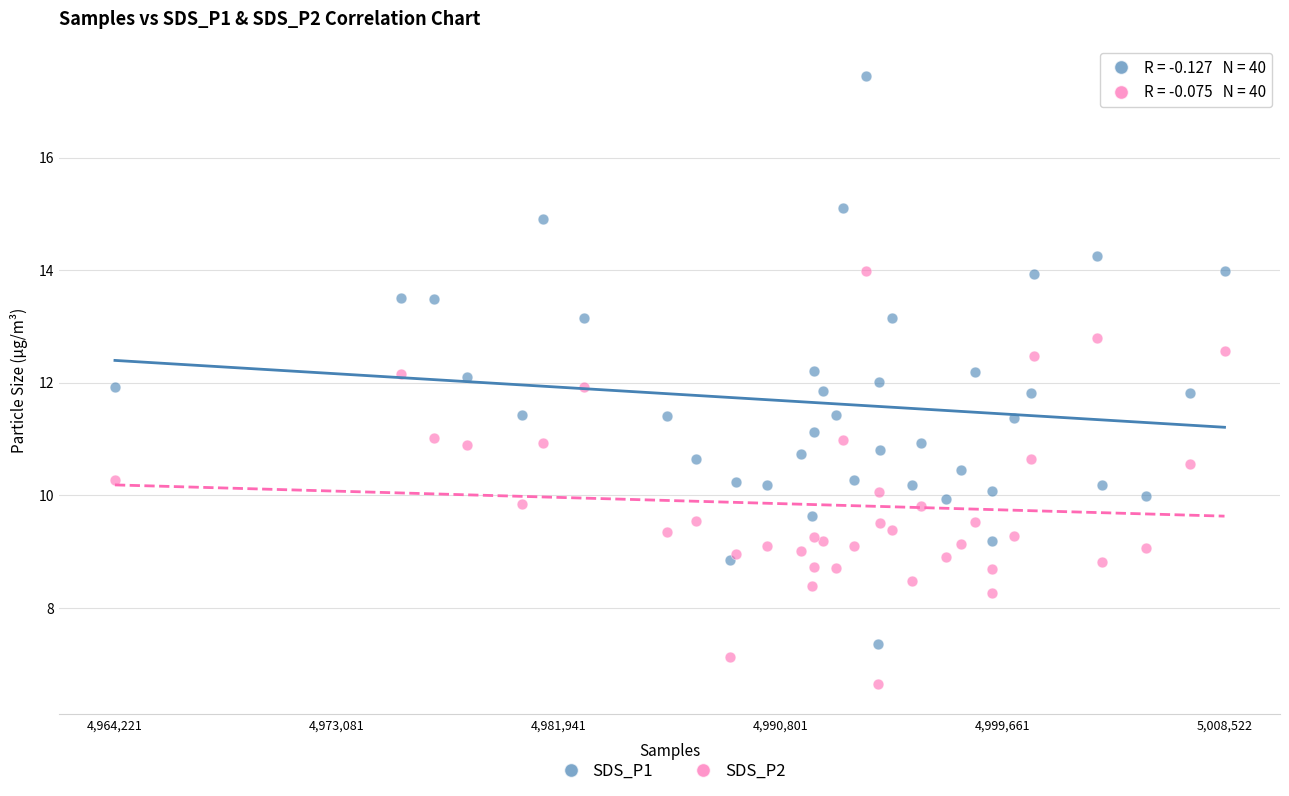

Which series contains the highest Y value?

SDS_P1